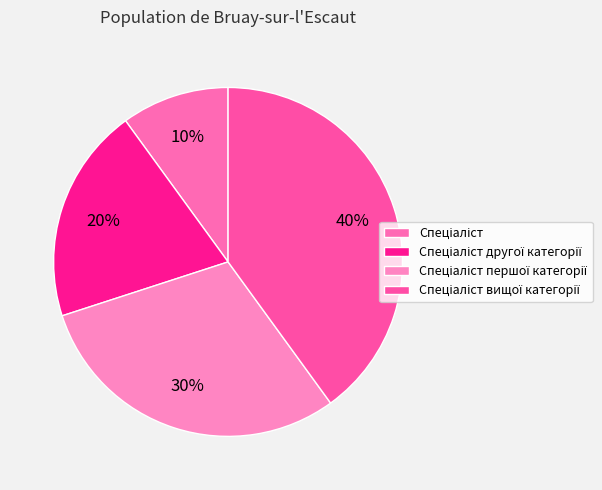

How many slices are in this pie chart?

4